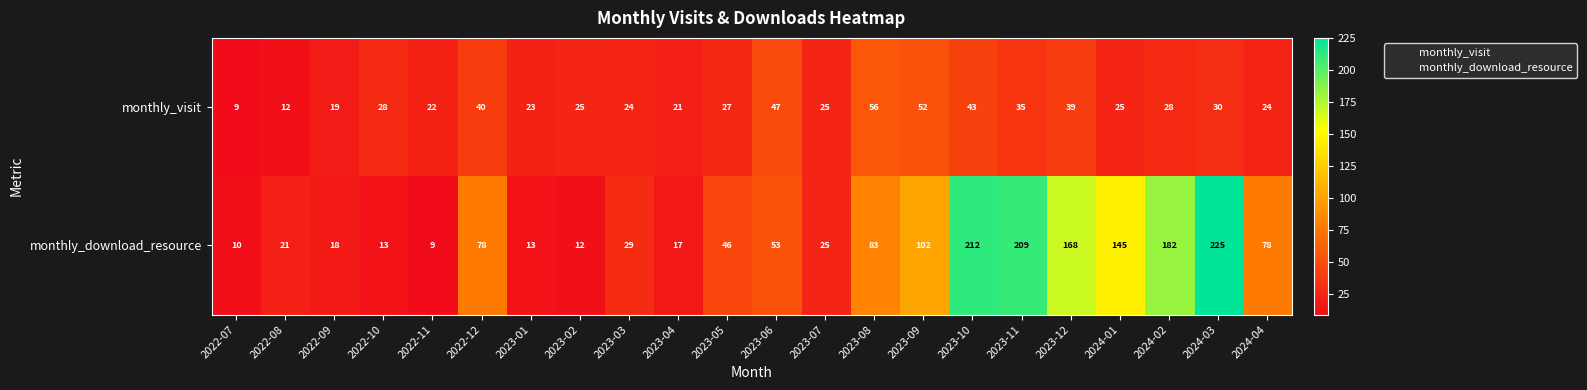

What is the maximum value for monthly_visit?

56